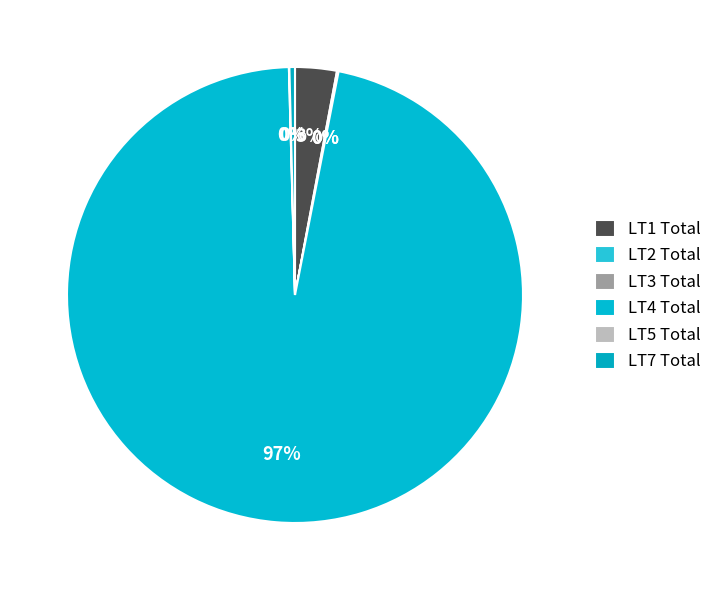

To the nearest percent, what is the average slice percentage?

17%